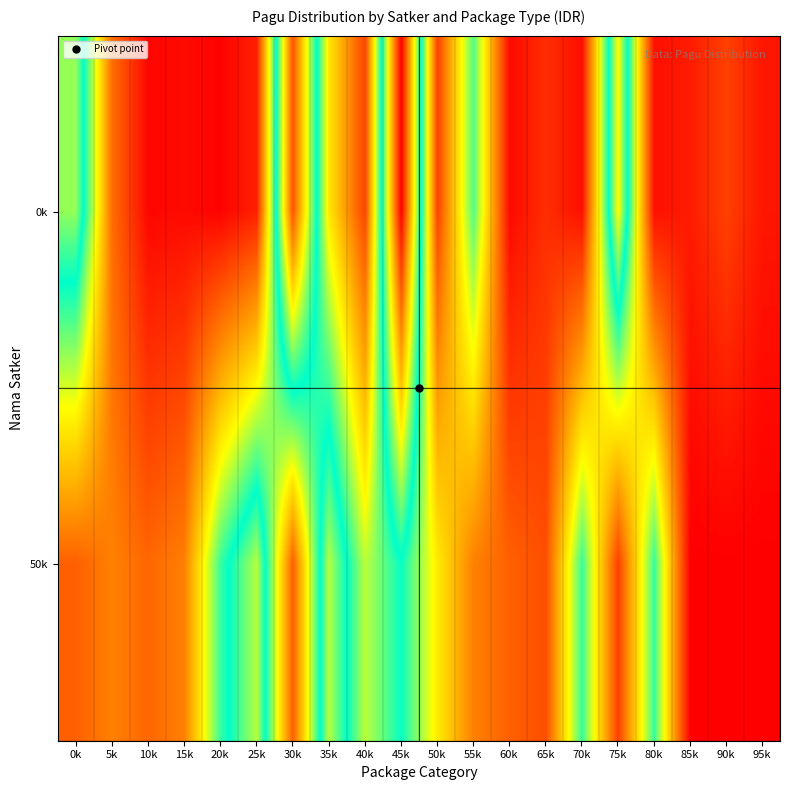

Which label corresponds to the smallest value in the chart?

85k